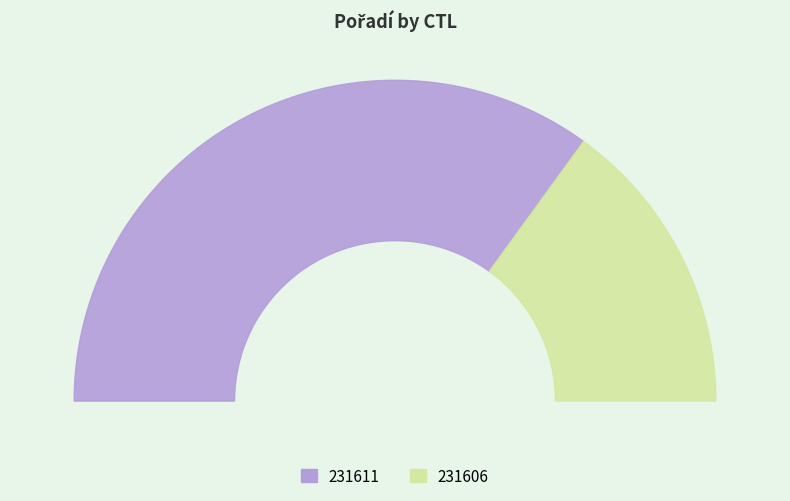

To the nearest percent, what percentage of the pie is 231606?

30%